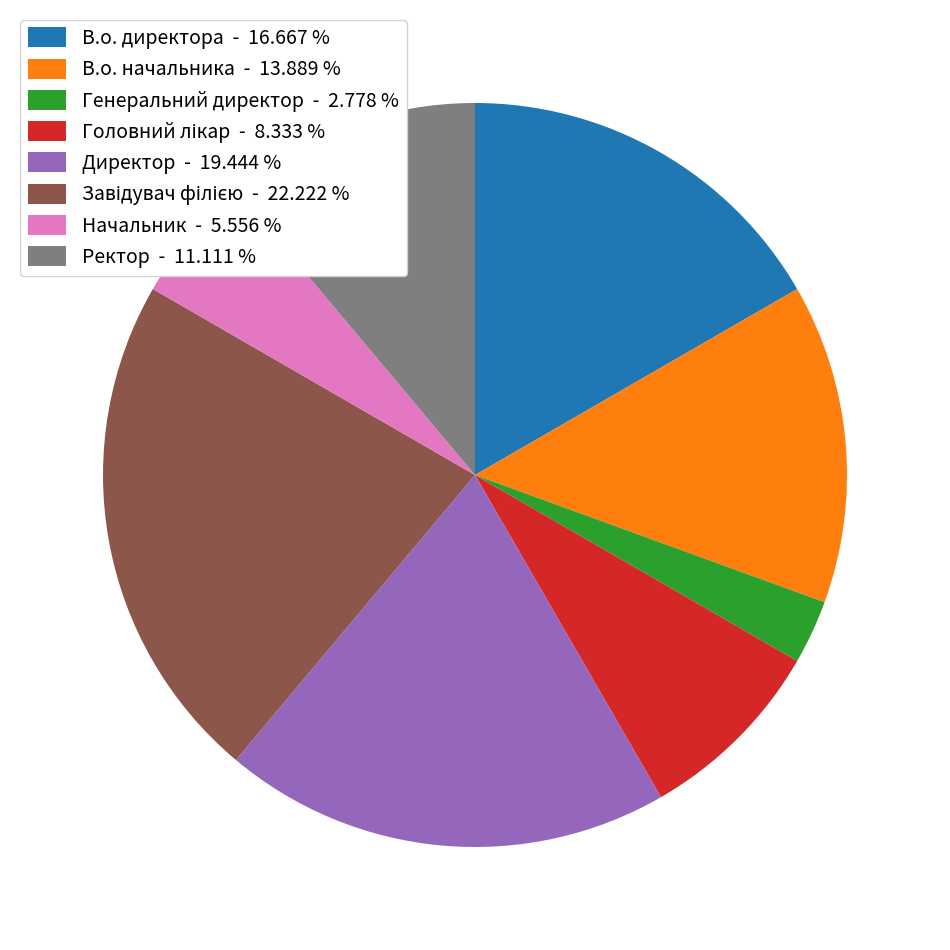

Which category has the smallest portion of the pie?

Генеральний директор